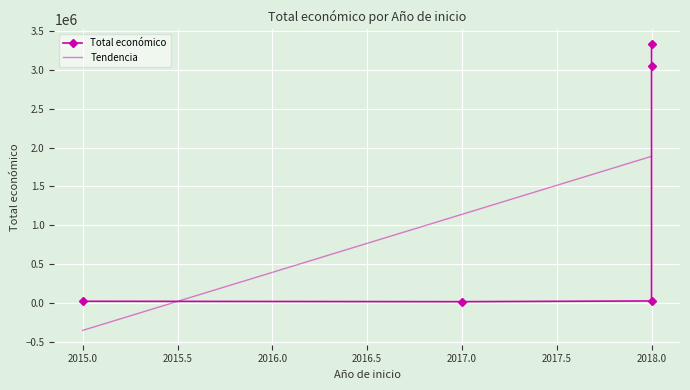

Which has a higher value, 2018 or 2018?

2018